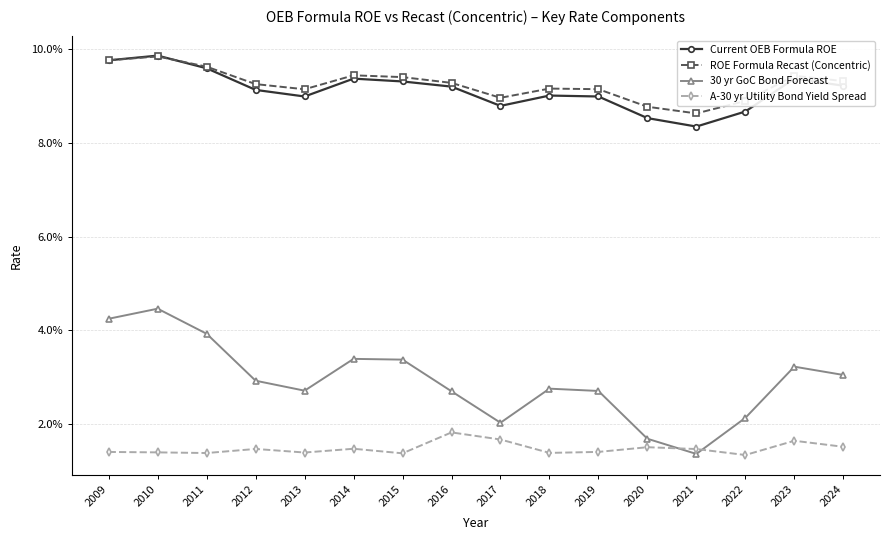

Which series has the largest total across all categories?

ROE Formula Recast (Concentric)